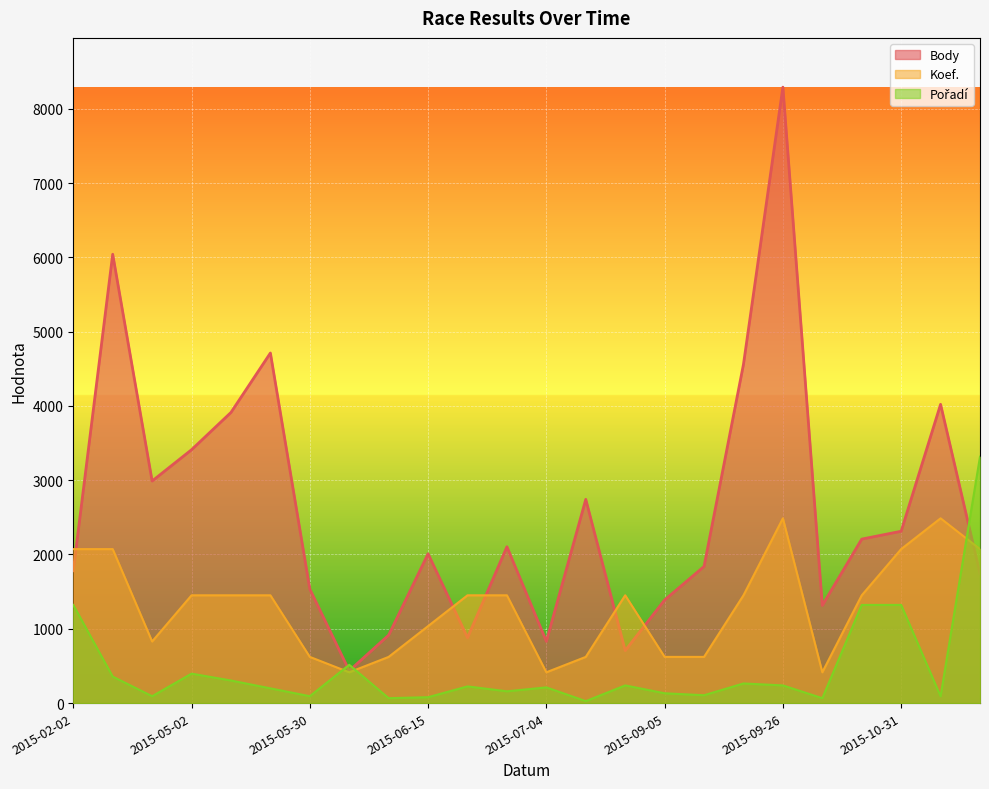

Between 2015-05-02 and 2015-06-13, which series saw the biggest shift?

Body